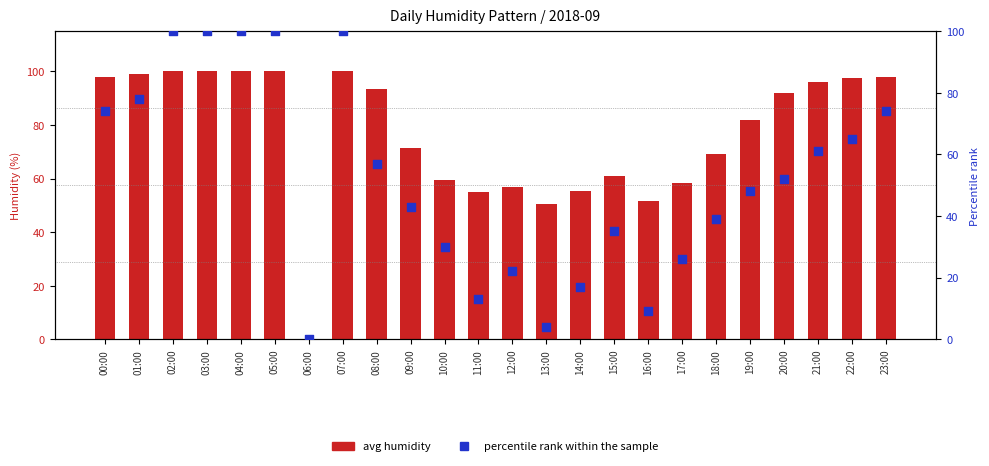

At how many categories does at least one series exceed 25?

23